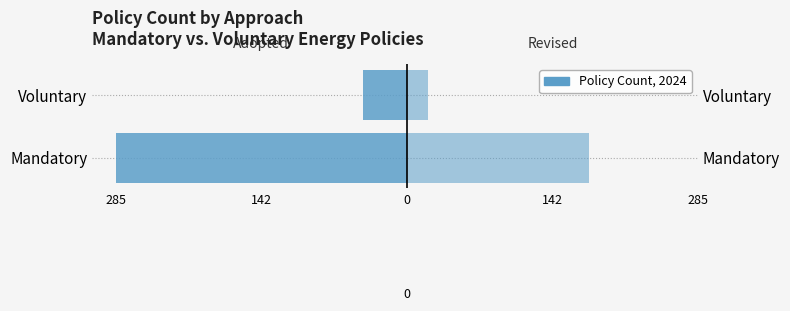

Which series has the largest range (max minus min)?

Adopted